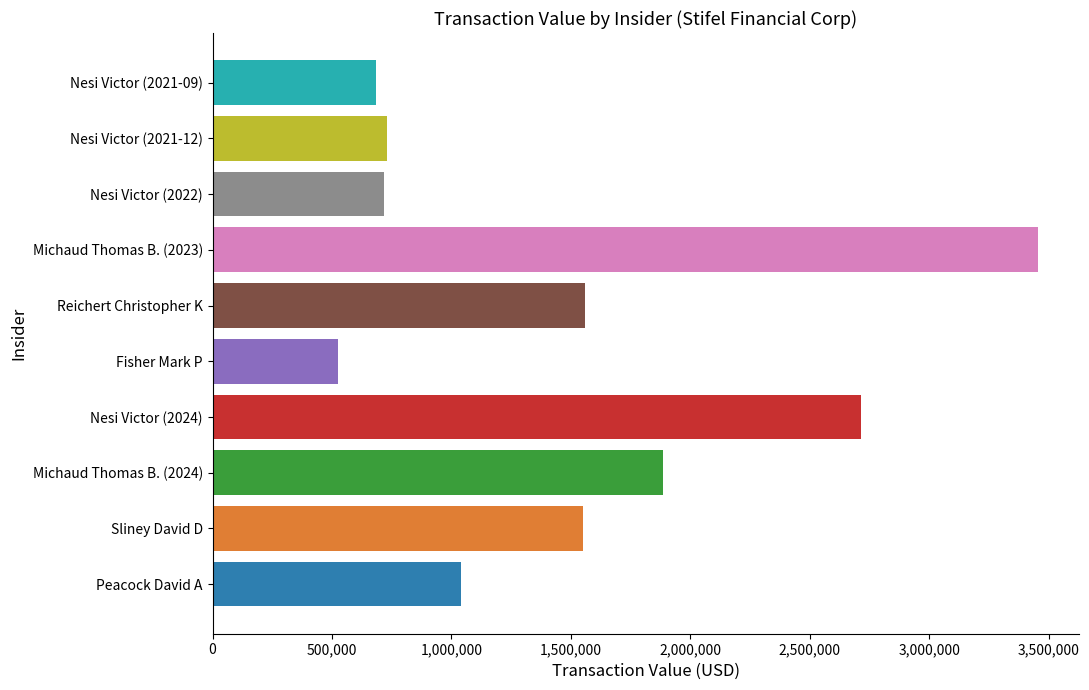

Where is the data nearest to the value 1990502?

Michaud Thomas B. (2024)